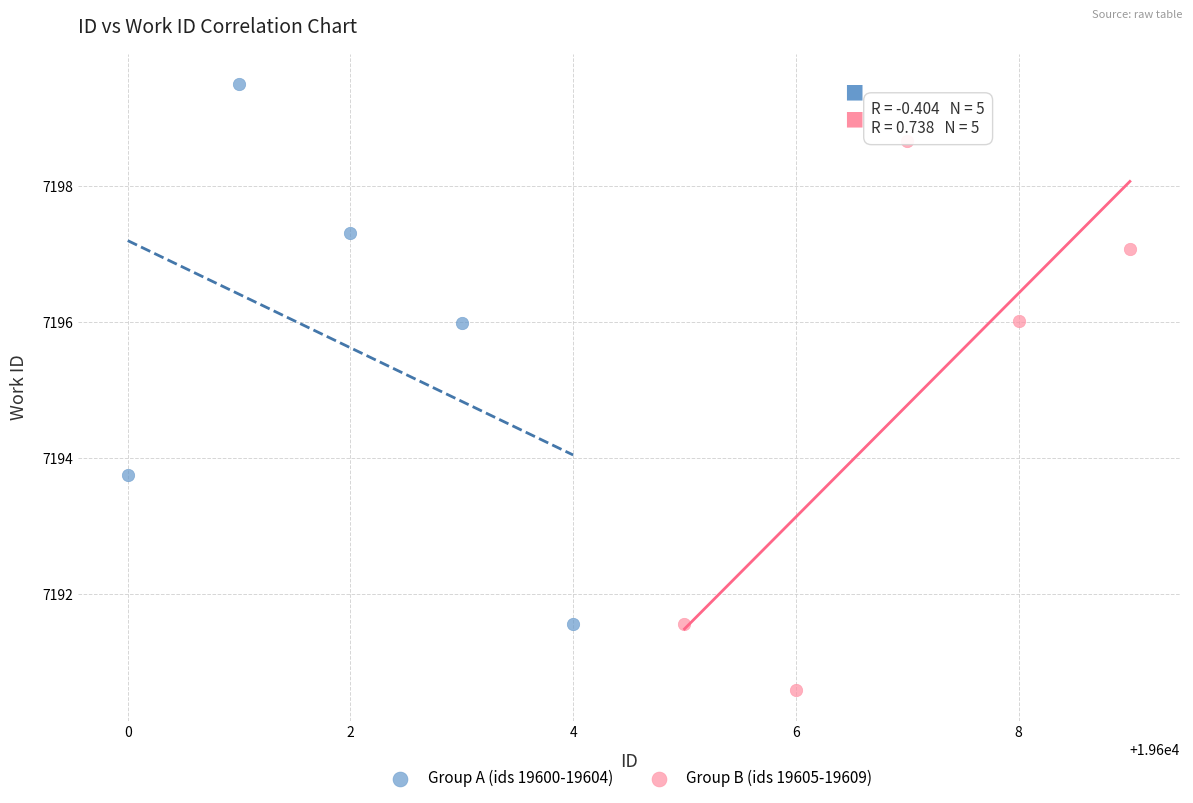

Which series contains the highest Y value?

Group A (ids 19600-19604)